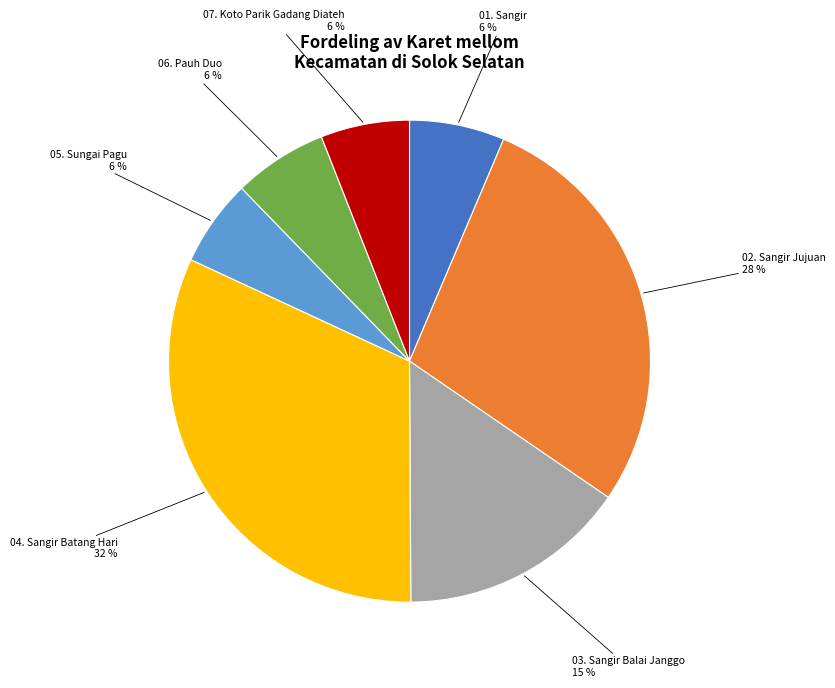

Which slice is the largest?

04. Sangir Batang Hari